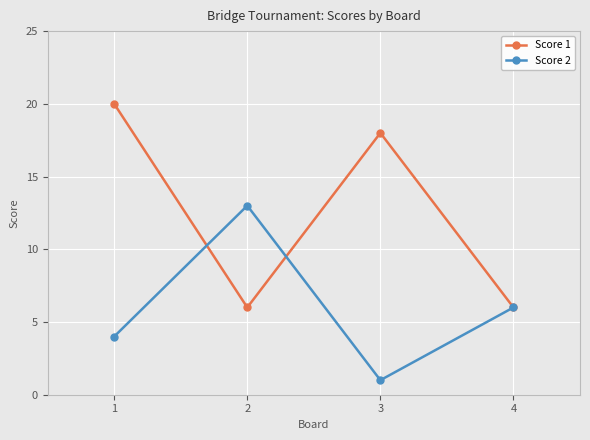

Reading left to right, list all the values displayed in this chart.

Score 1: 1=20	2=6	3=18	4=6
Score 2: 1=4	2=13	3=1	4=6